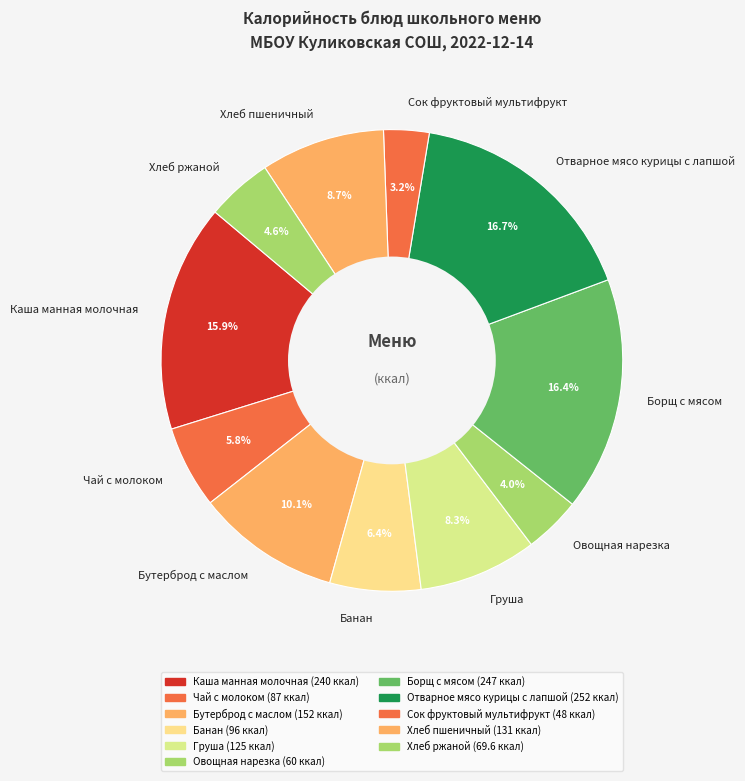

Which has a higher value, Чай с молоком or Хлеб ржаной?

Чай с молоком